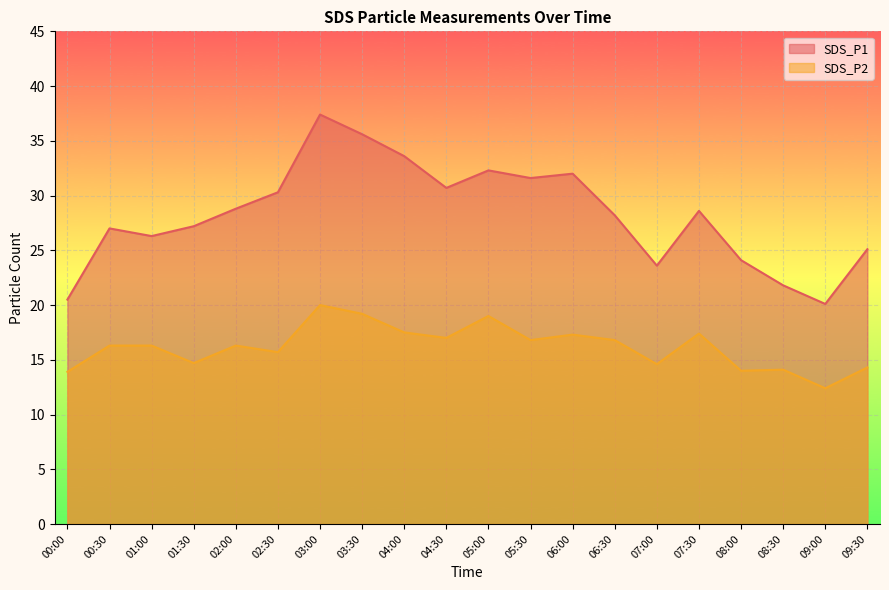

Rank the series by their maximum value, from highest to lowest.

SDS_P1, SDS_P2